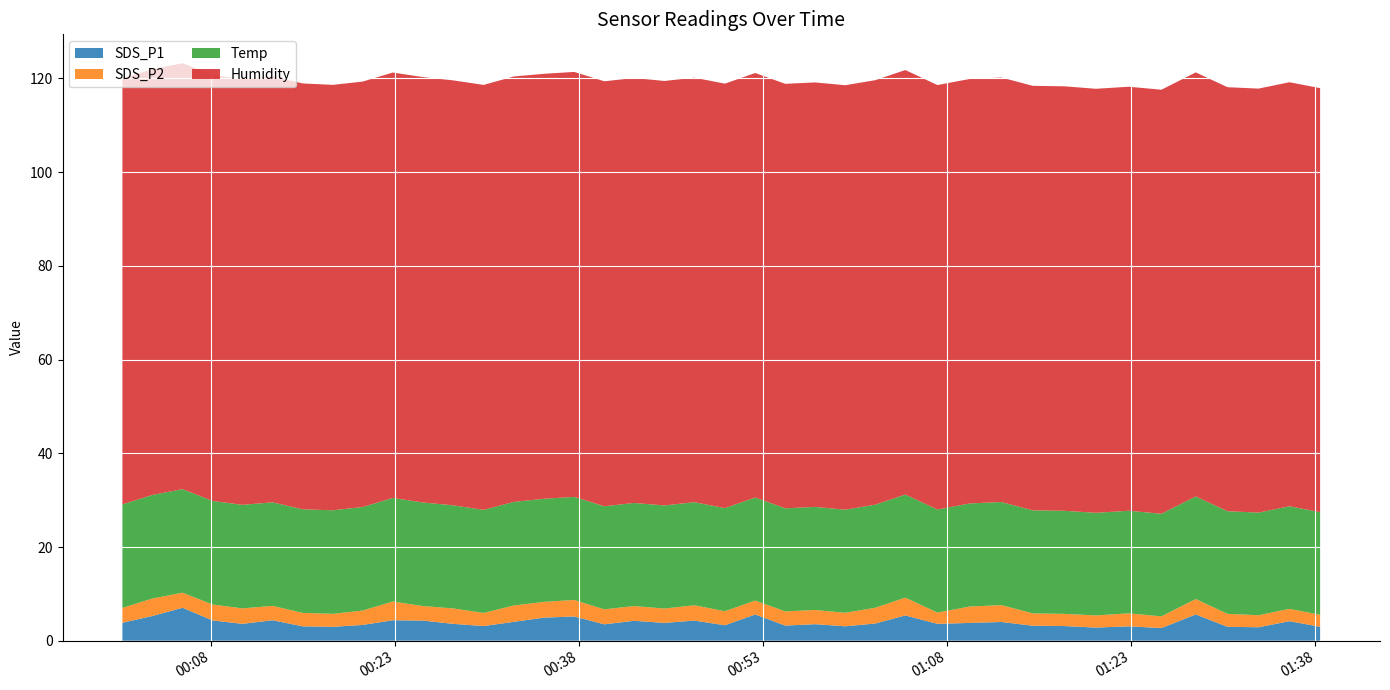

Reading right to left, extract all data points from this chart.

SDS_P1: 3.0	4.2	2.9	3.0	5.6	2.7	3.1	2.8	3.1	3.2	4.0	3.8	3.6	5.4	3.7	3.1	3.5	3.2	5.6	3.3	4.3	3.8	4.2	3.5	5.2	4.9	4.0	3.1	3.6	4.3	4.4	3.4	3.0	3.1	4.4	3.6	4.3	7.0	5.3	3.8
SDS_P2: 2.6	2.6	2.6	2.8	3.3	2.5	2.8	2.6	2.6	2.6	3.6	3.5	2.4	3.8	3.4	2.9	3.0	3.0	3.0	3.0	3.3	3.1	3.1	3.2	3.5	3.4	3.5	2.8	3.3	3.1	4.0	3.1	2.8	2.9	3.1	3.3	3.4	3.2	3.7	3.2
Temp: 21.9	21.9	21.9	21.9	21.9	21.9	21.9	21.9	22.0	22.0	22.0	22.0	22.0	22.0	22.0	22.0	22.0	22.0	22.0	22.0	22.0	22.0	22.0	22.0	22.0	22.0	22.1	22.0	22.0	22.1	22.1	22.1	22.1	22.1	22.1	22.1	22.1	22.1	22.1	22.1
Humidity: 90.5	90.5	90.5	90.5	90.5	90.5	90.5	90.5	90.6	90.6	90.6	90.6	90.6	90.6	90.6	90.6	90.6	90.6	90.6	90.6	90.6	90.6	90.7	90.7	90.7	90.7	90.8	90.7	90.7	90.8	90.8	90.8	90.8	90.9	90.9	90.9	90.9	90.9	90.9	90.9